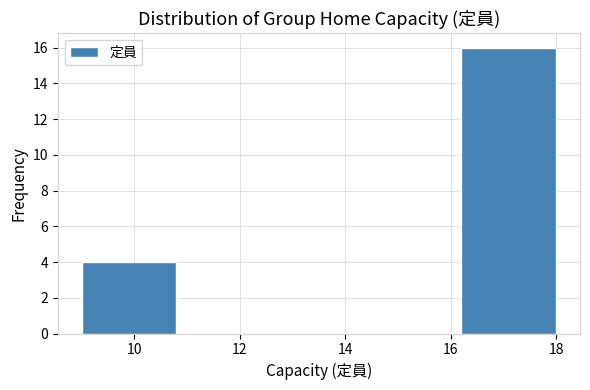

Reading left to right, transcribe this chart: for each bar, give the range it covers on the x-axis and its height. The values are not printed on the chart, so give them approximately, as read against the axis.

9.0 to 10.8: 4
10.8 to 12.6: 0
12.6 to 14.4: 0
14.4 to 16.2: 0
16.2 to 18.0: 16